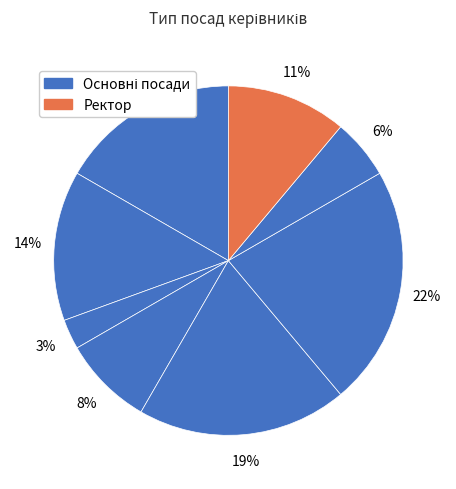

How many slices are in this pie chart?

8